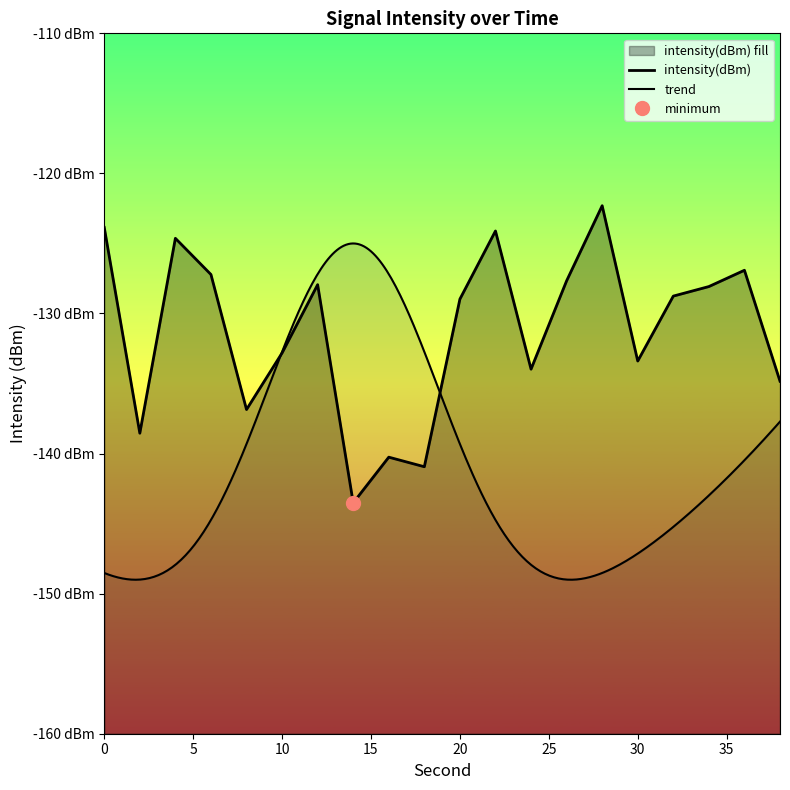

The value at 2 is -94.6. True or false?

False